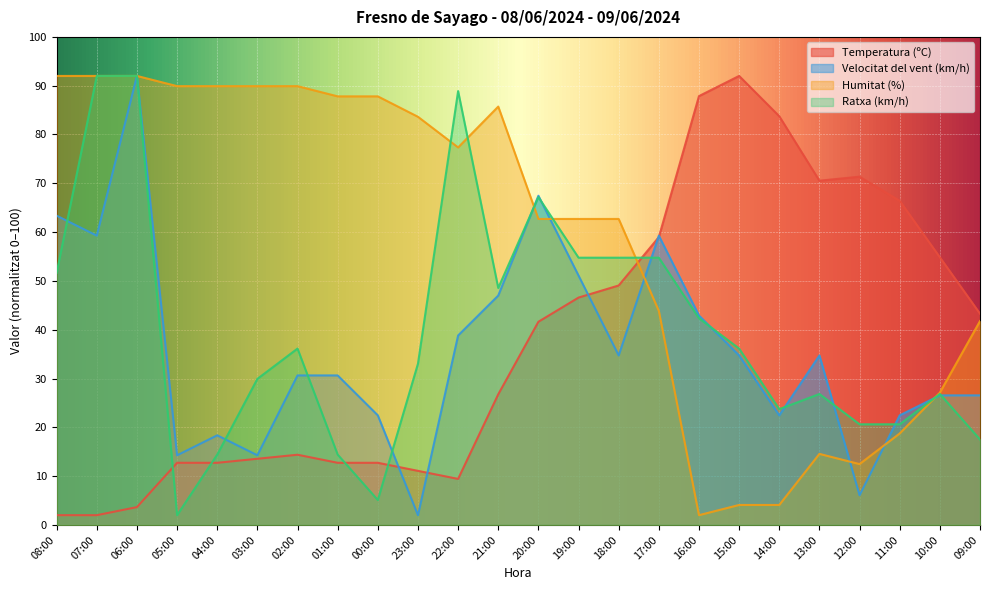

What is the label of the 1st point from the left?

08:00